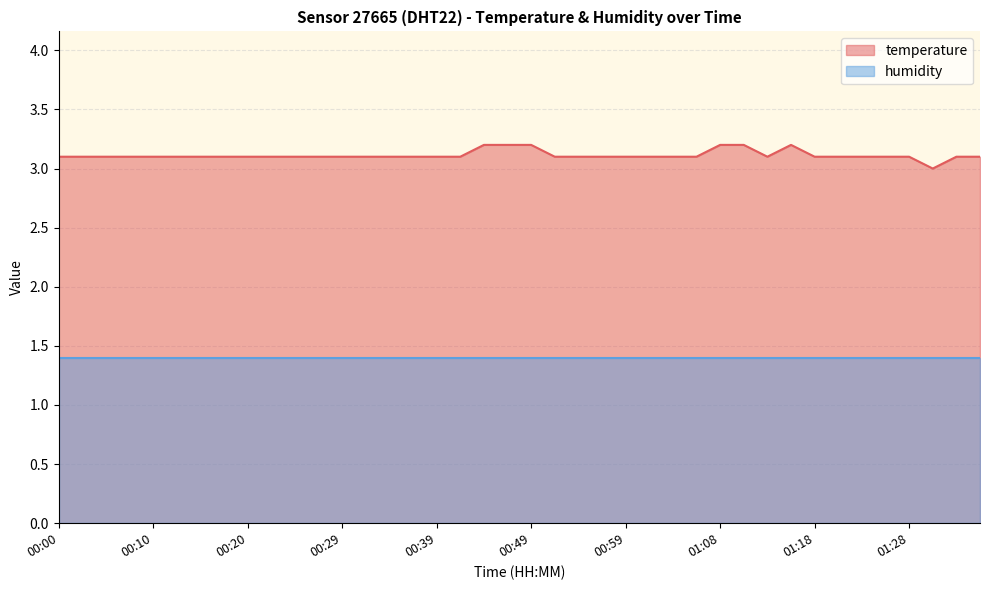

Does the chart have visible grid lines?

Yes